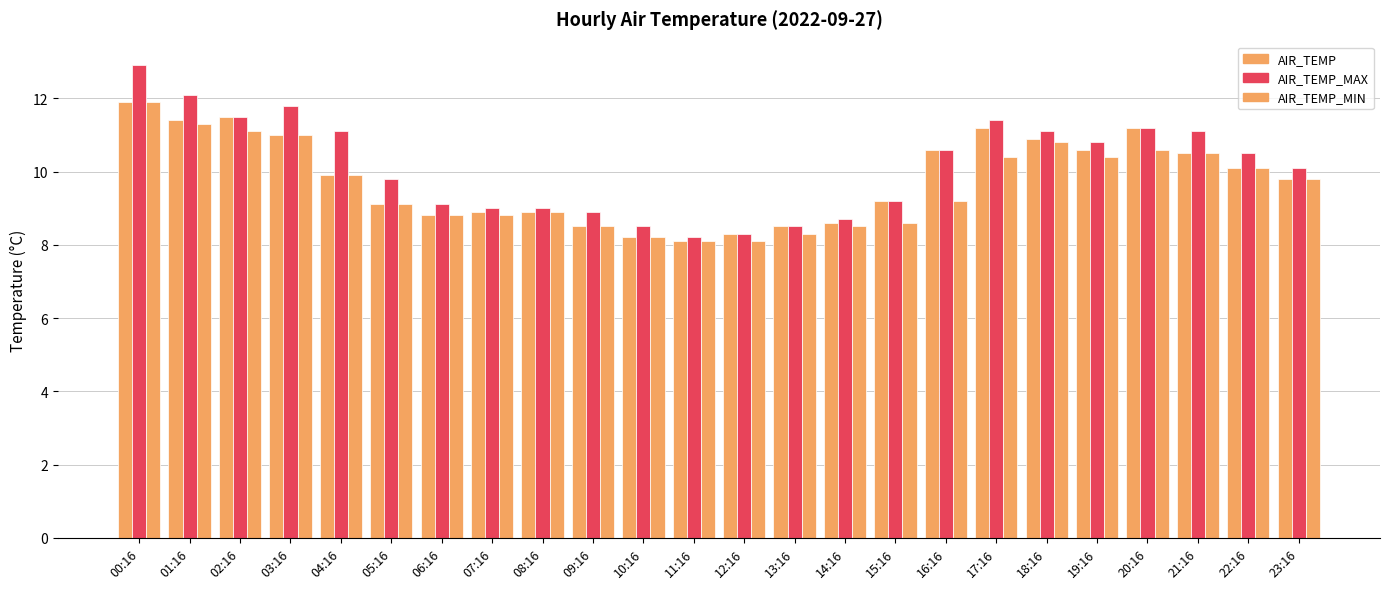

Does the chart contain stacked bars?

No